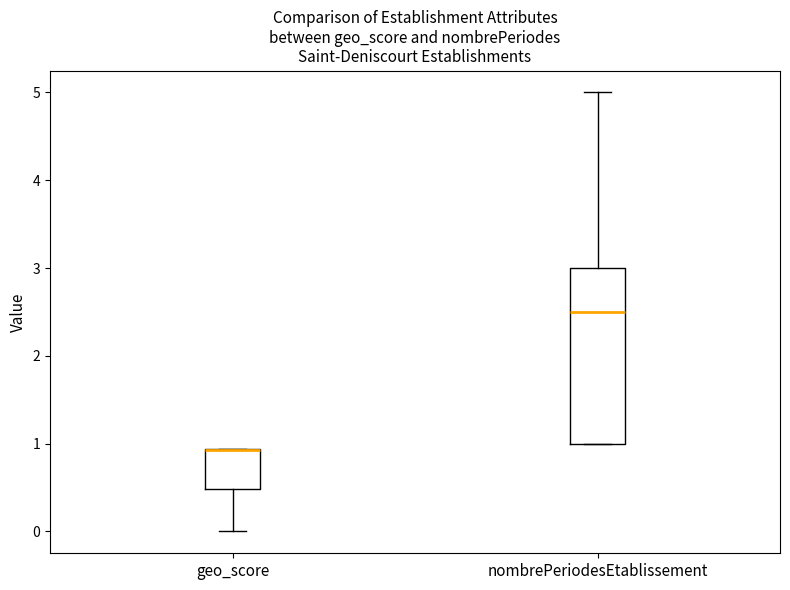

Reading left to right, transcribe this box plot: for each box, give where its median line is, the range the box spans, and where its two whiskers end, as read against the y-axis. The values are not printed on the chart, so give them approximately, as read against the axis.

geo_score: median 0.9 (drawn on the box's upper edge), box 0.5 to 0.9, whiskers 0.0 to 0.9
nombrePeriodesEtablissement: median 2.5, box 1.0 to 3.0, whiskers 1.0 to 5.0